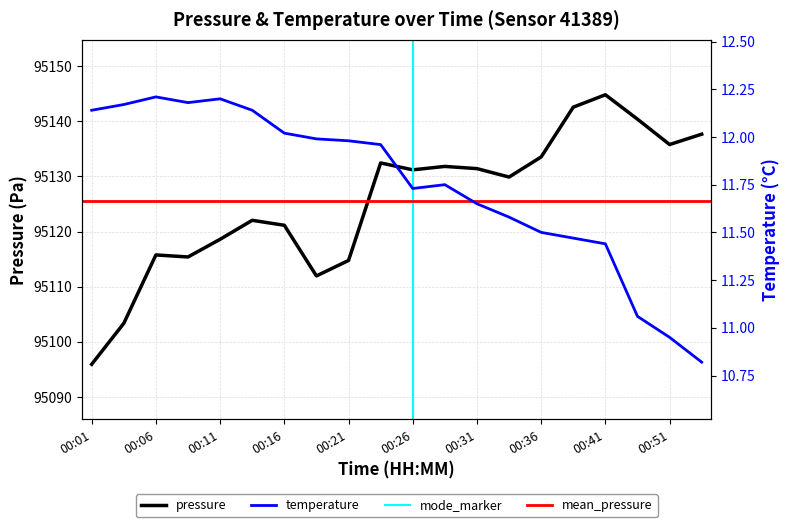

List the labels in order of temperature value, largest first.

00:06, 00:11, 00:08, 00:04, 00:01, 00:14, 00:16, 00:18, 00:21, 00:23, 00:28, 00:26, 00:31, 00:33, 00:36, 00:38, 00:41, 00:48, 00:51, 00:53